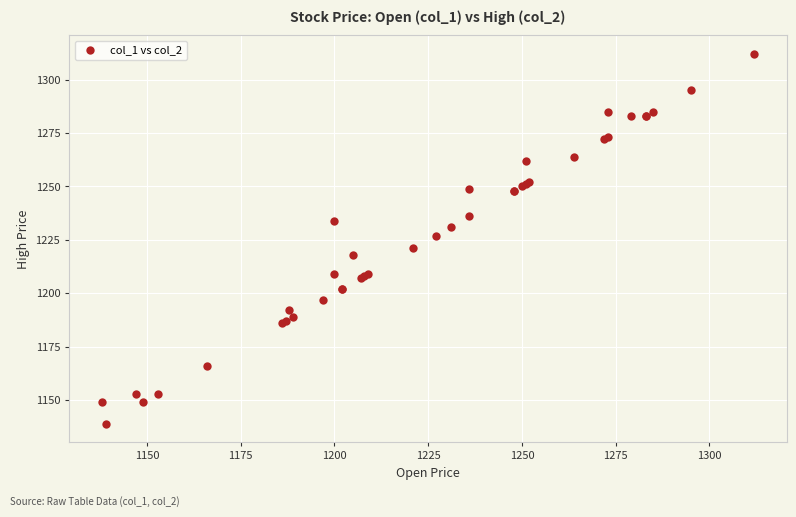

What Y value in the scatter plot is closest to 1225?

1227